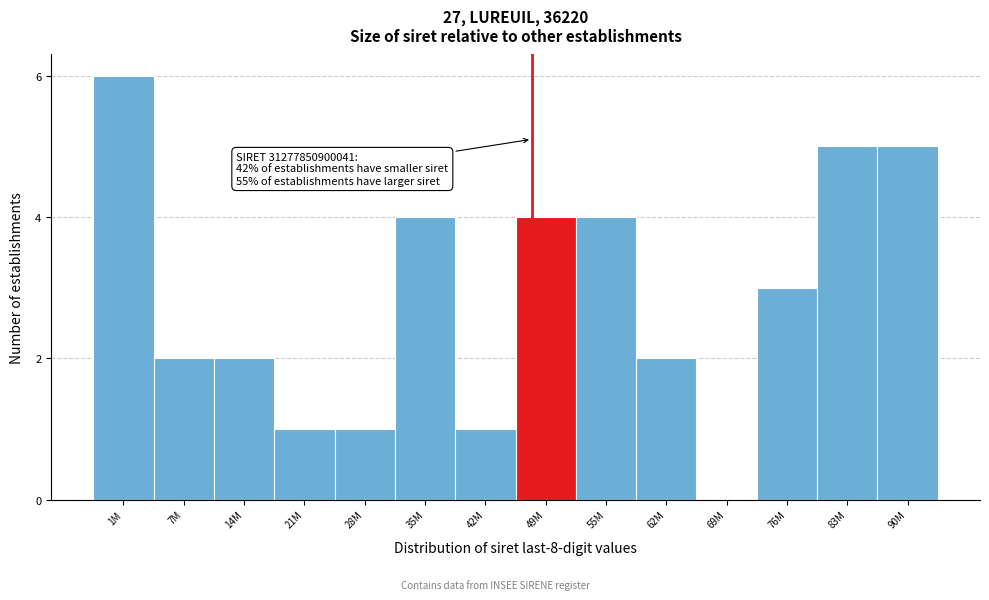

Reading right to left, what are all the values shown in this chart?

90M=5	83M=5	76M=3	69M=0	62M=2	55M=4	49M=4	42M=1	35M=4	28M=1	21M=1	14M=2	7M=2	1M=6